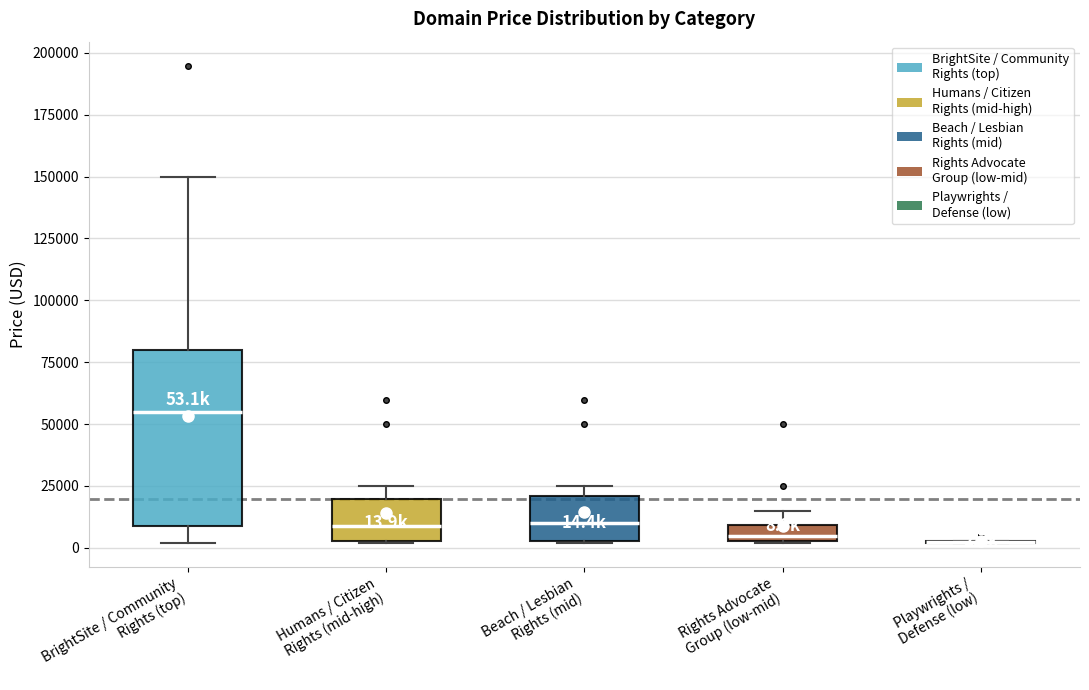

Comparing the boxes themselves (not the whiskers), which one is the tallest?

BrightSite / Community Rights (top)